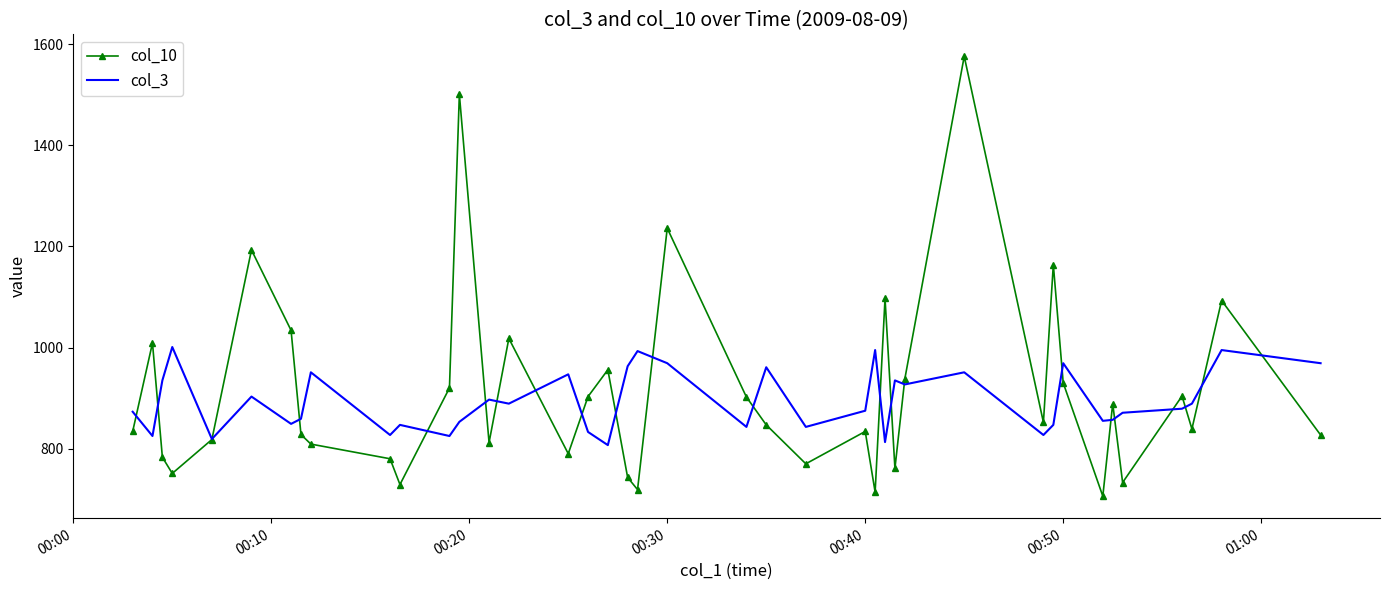

List the series in order of their peak value, highest first.

col_10, col_3